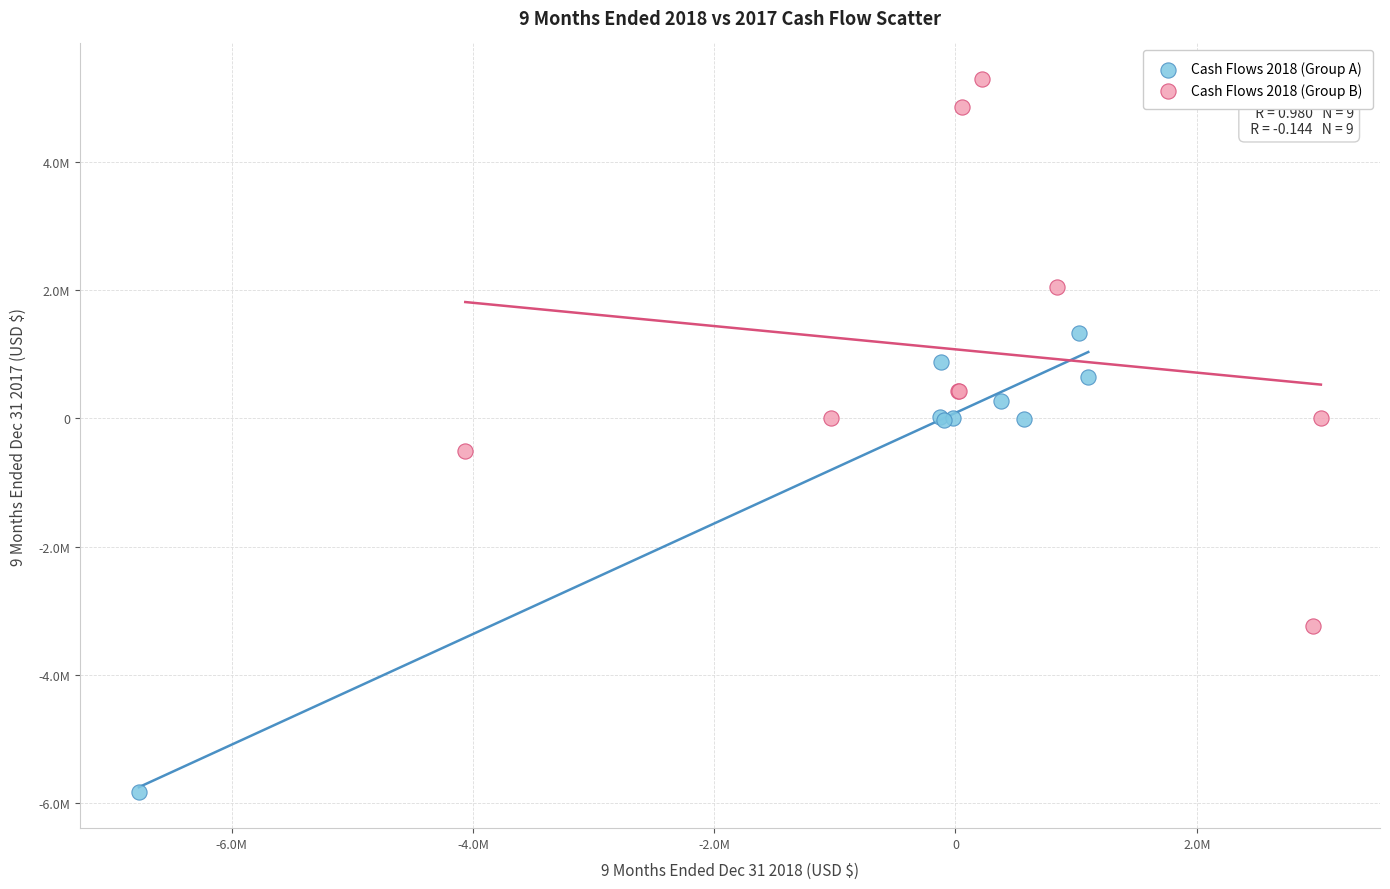

What are all the series names shown in the legend?

Cash Flows 2018 (Group A), Cash Flows 2018 (Group B)